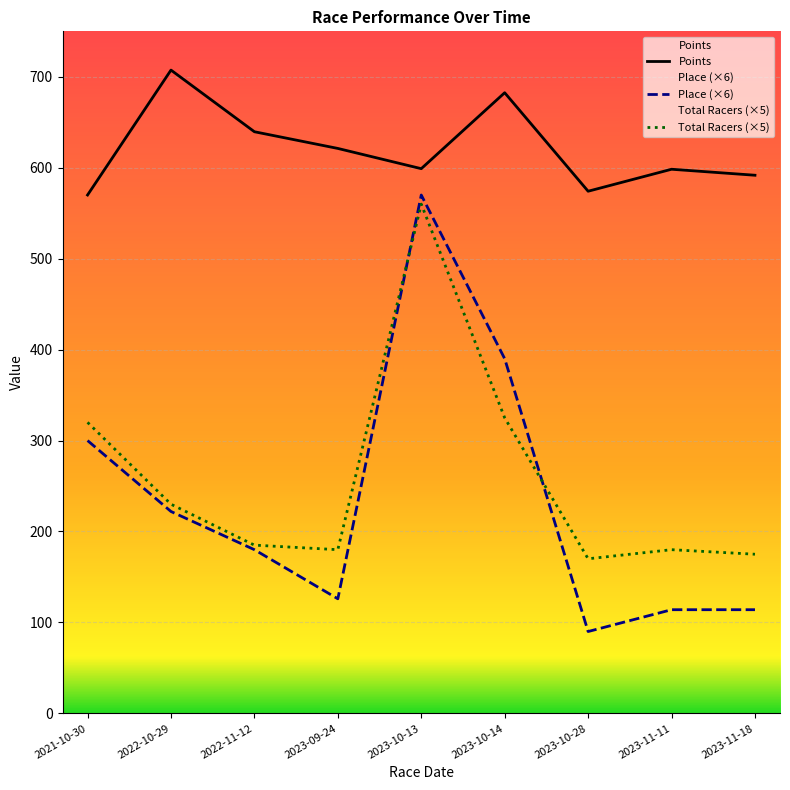

What is the approximate value of Place at 2023-10-28?

90.0